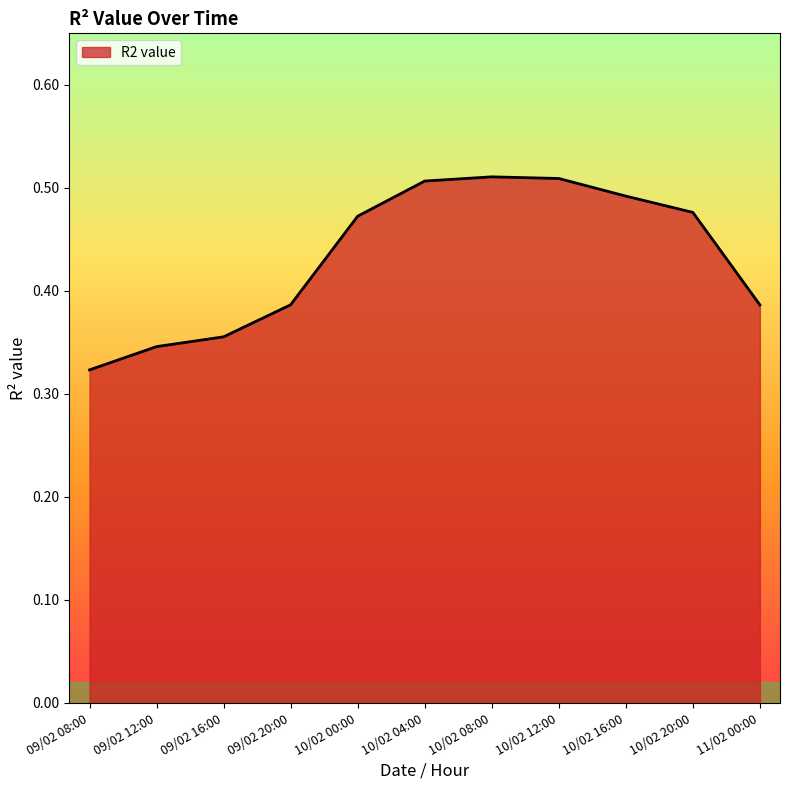

Which has a higher value, 09/02 12:00 or 11/02 00:00?

11/02 00:00